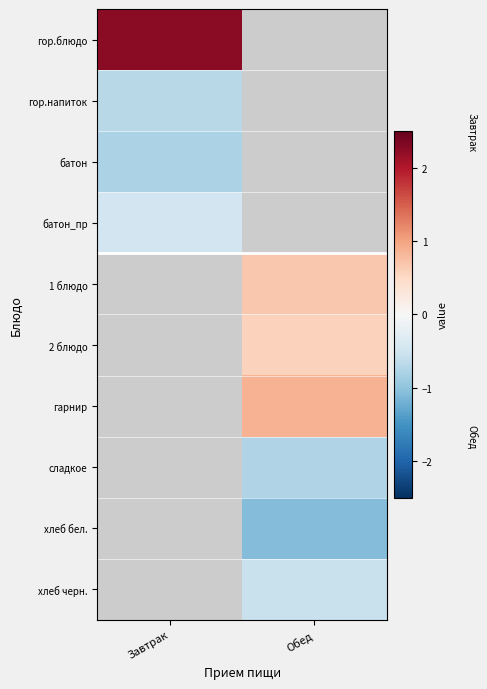

What is the difference between the highest and lowest values at Завтрак?

3.0